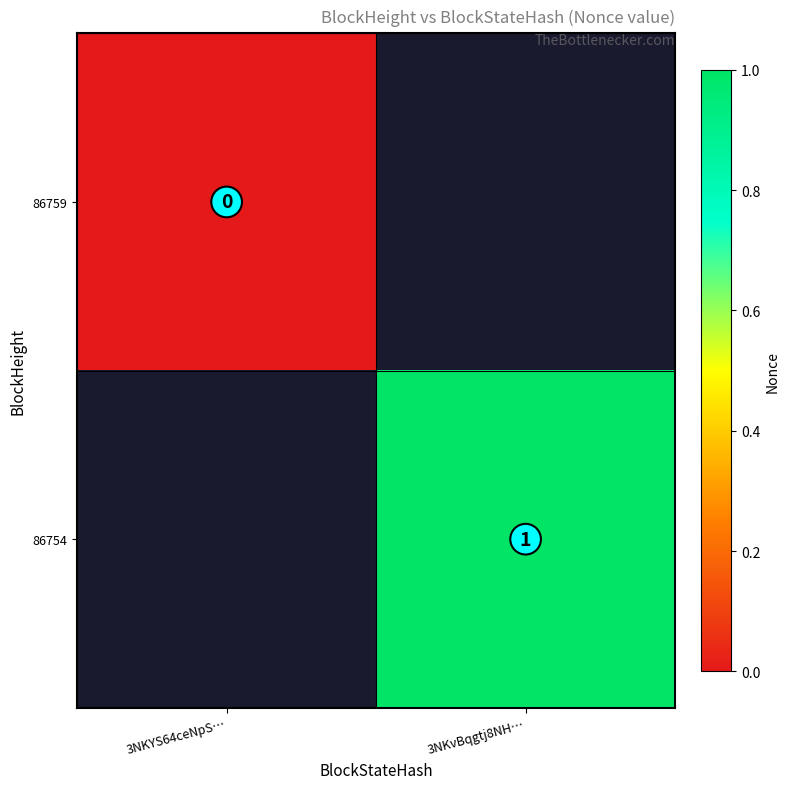

True or false: 86754 has a value of 2 at 3NKvBqgtj8NH….

False